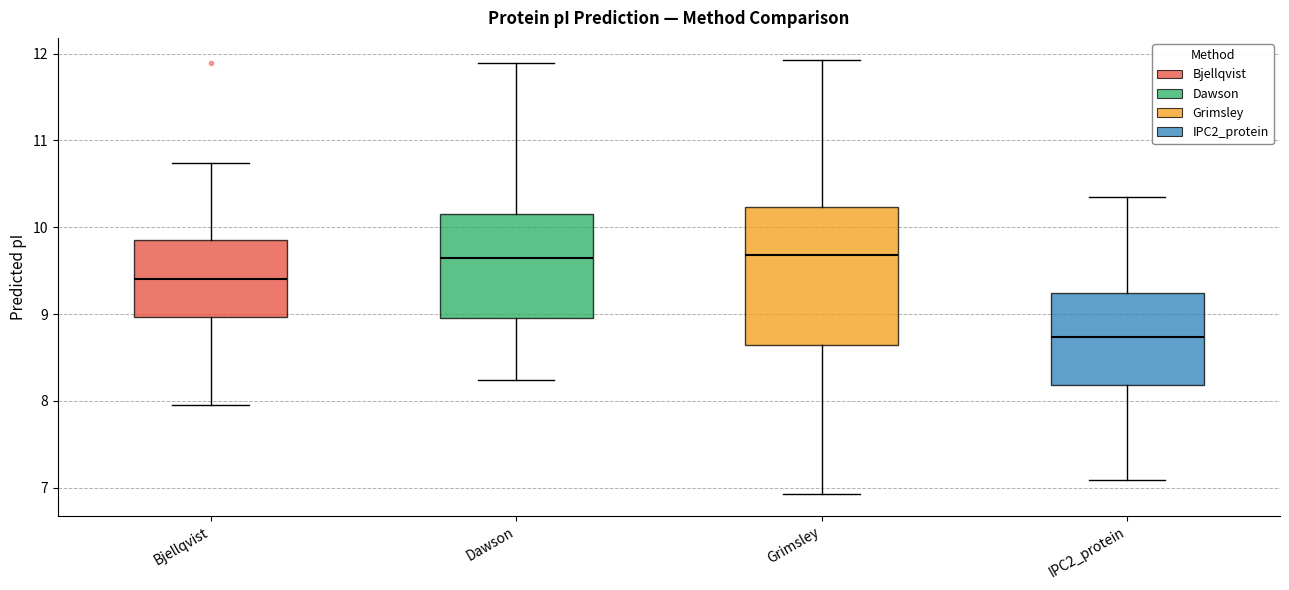

Reading left to right, transcribe this box plot: for each box, give where its median line is, the range the box spans, and where its two whiskers end, as read against the y-axis. The values are not printed on the chart, so give them approximately, as read against the axis.

Bjellqvist: median 9.4, box 9.0 to 9.9, whiskers 8.0 to 10.7
Dawson: median 9.6, box 9.0 to 10.1, whiskers 8.2 to 11.9
Grimsley: median 9.7, box 8.6 to 10.2, whiskers 6.9 to 11.9
IPC2_protein: median 8.7, box 8.2 to 9.2, whiskers 7.1 to 10.4